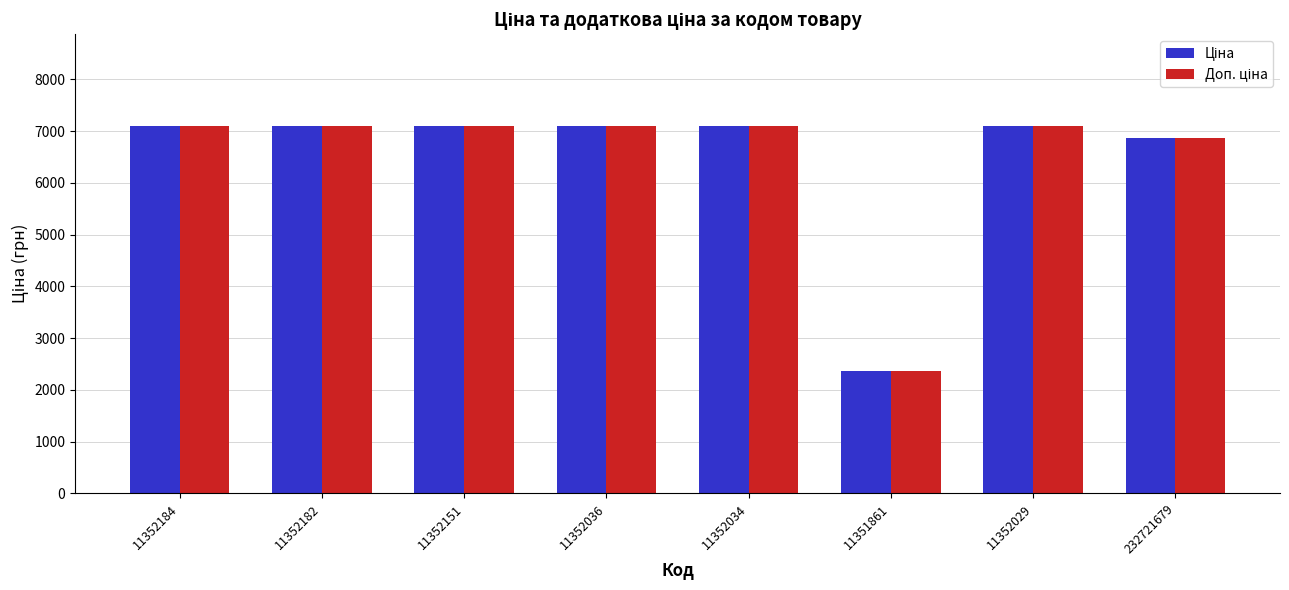

At how many categories does at least one series exceed 4414?

7